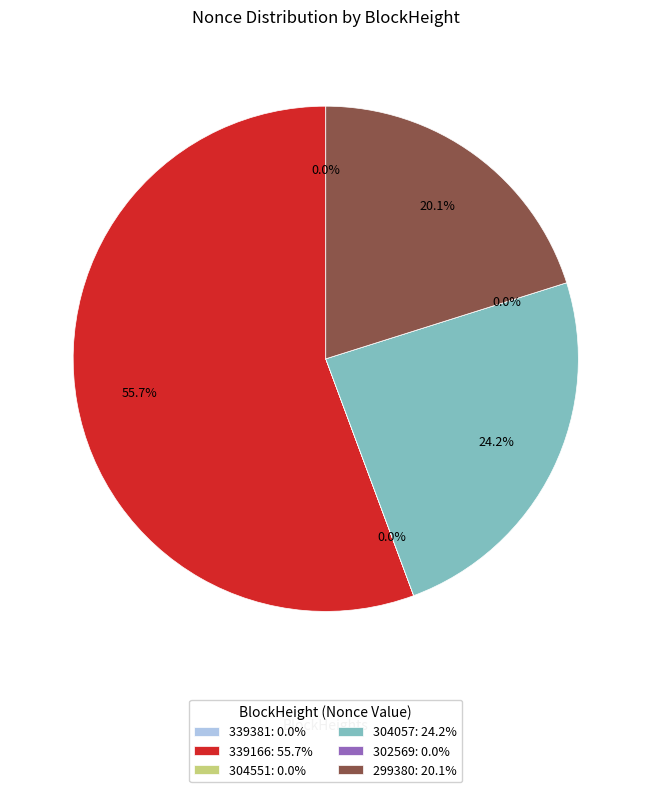

To the nearest percent, what is the difference between the largest and smallest slice percentages?

56%